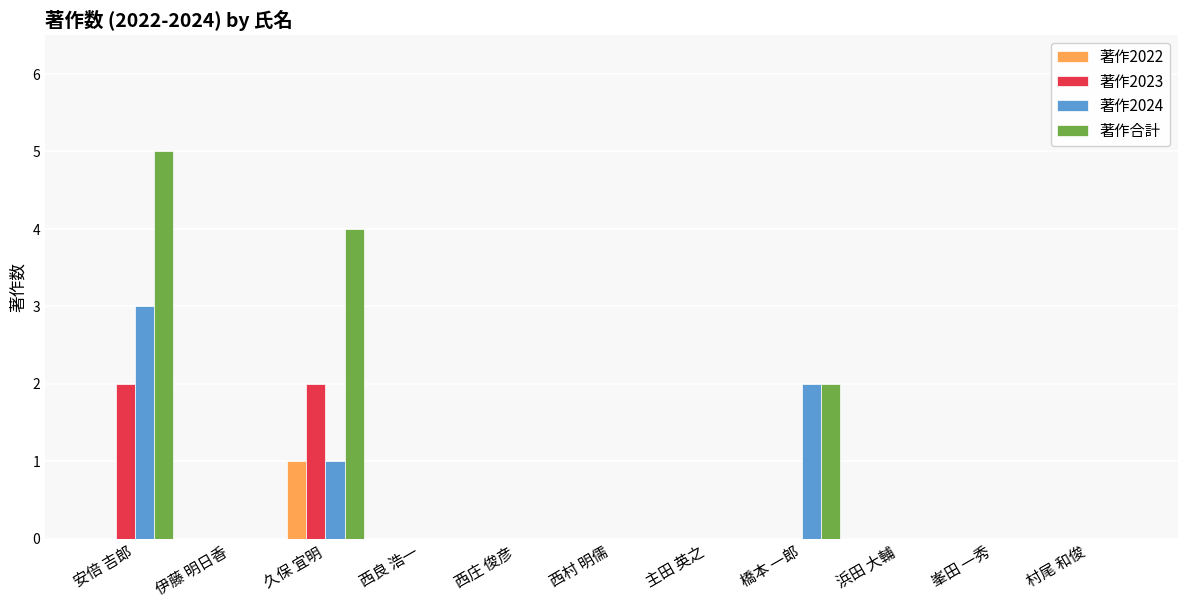

What are all the series names shown in the legend?

著作2022, 著作2023, 著作2024, 著作合計